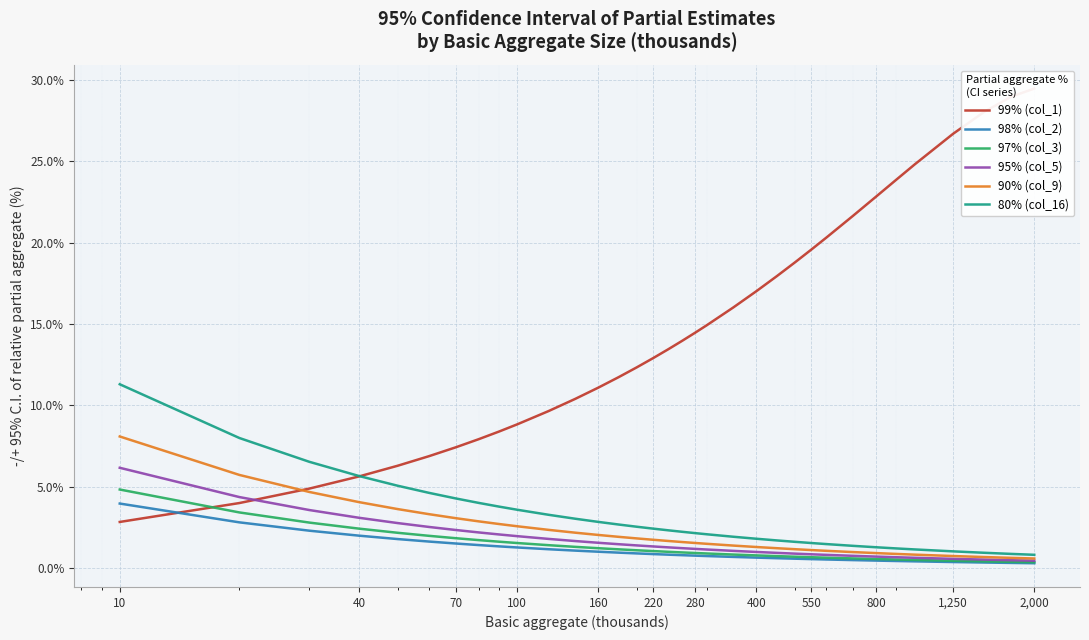

What is the difference between the maximum and minimum values in the 90% (col_9) series?

7.5